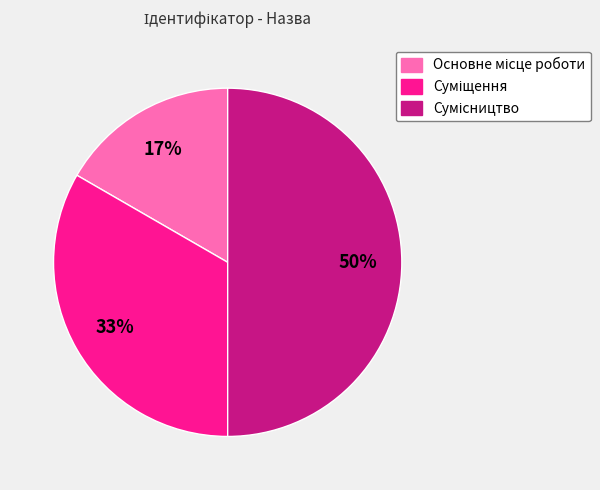

To the nearest percent, what is the average slice percentage?

33%